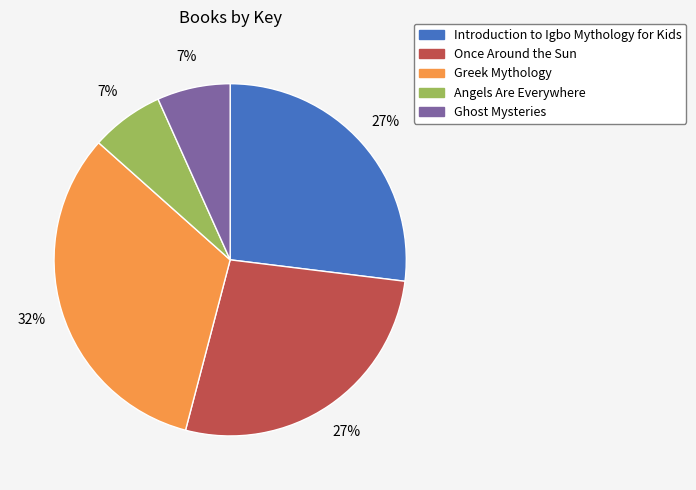

What percentage is the Ghost Mysteries slice, to the nearest percent?

7%